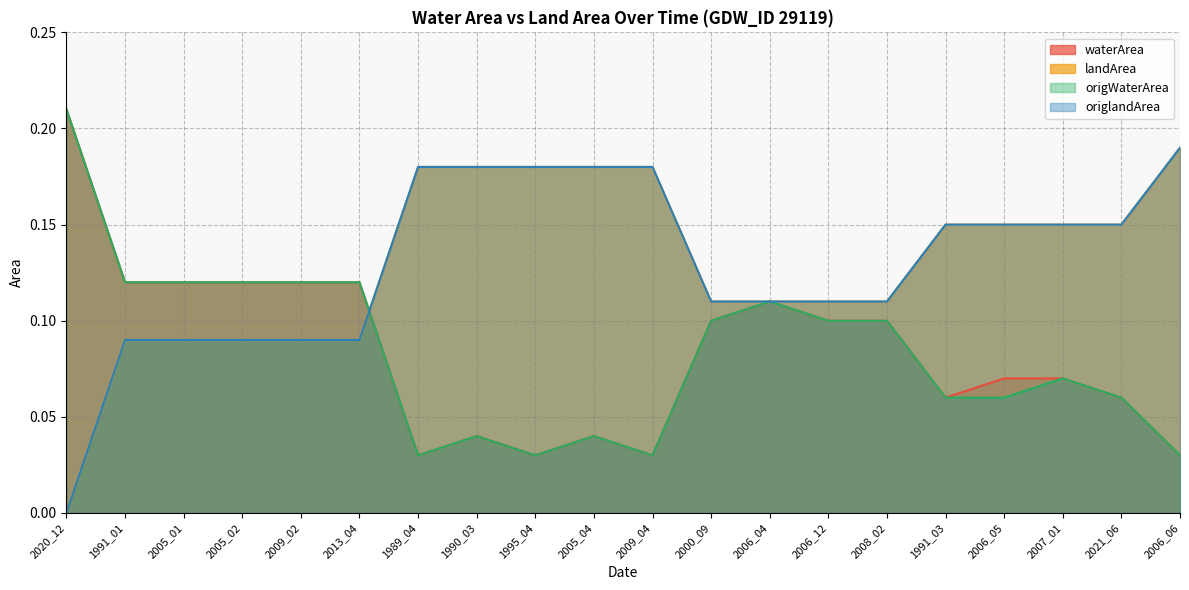

The value of waterArea at 2005_04 is 0.1. True or false?

False